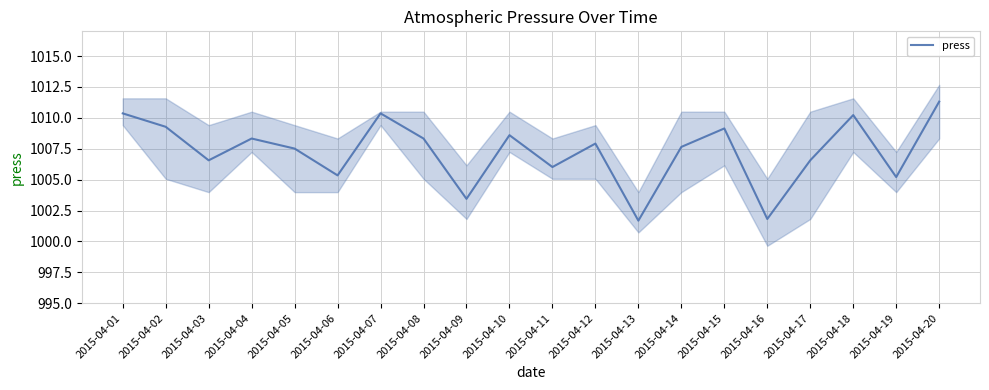

Where is the data nearest to the value 1006?

2015-04-11